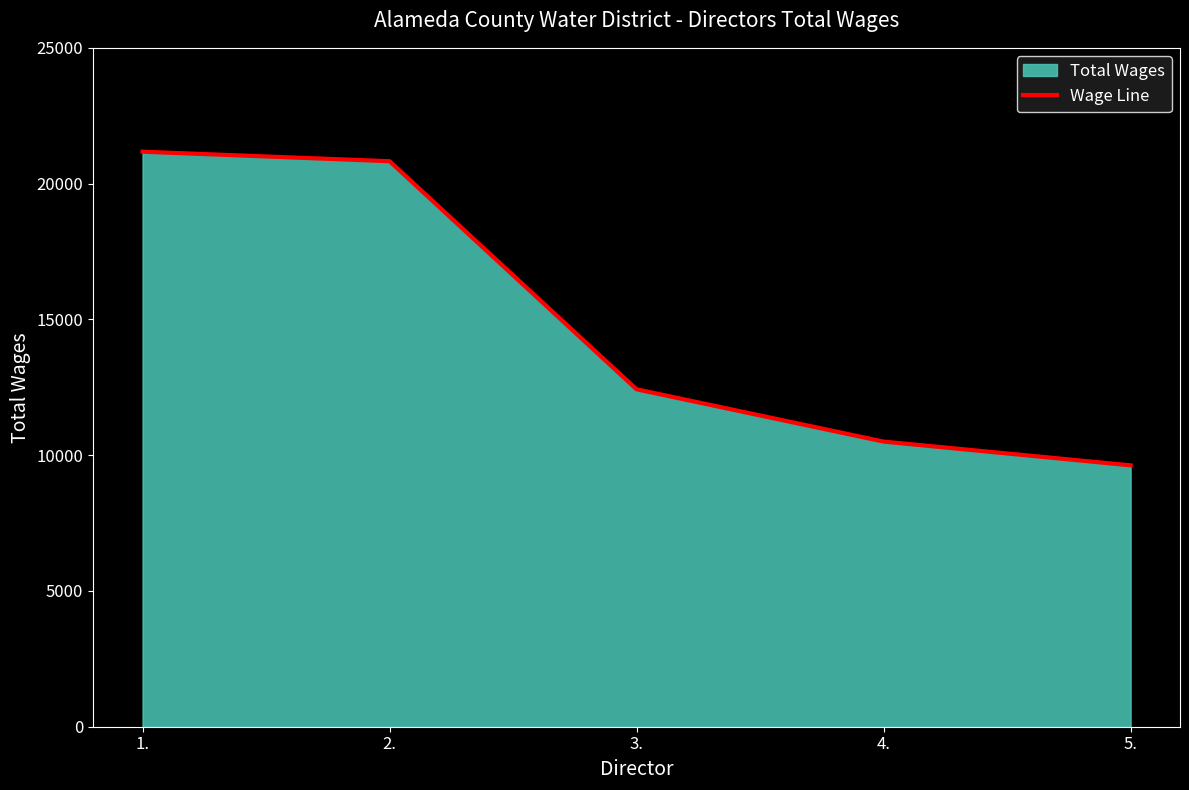

List the labels in order of value, smallest first.

5., 4., 3., 2., 1.